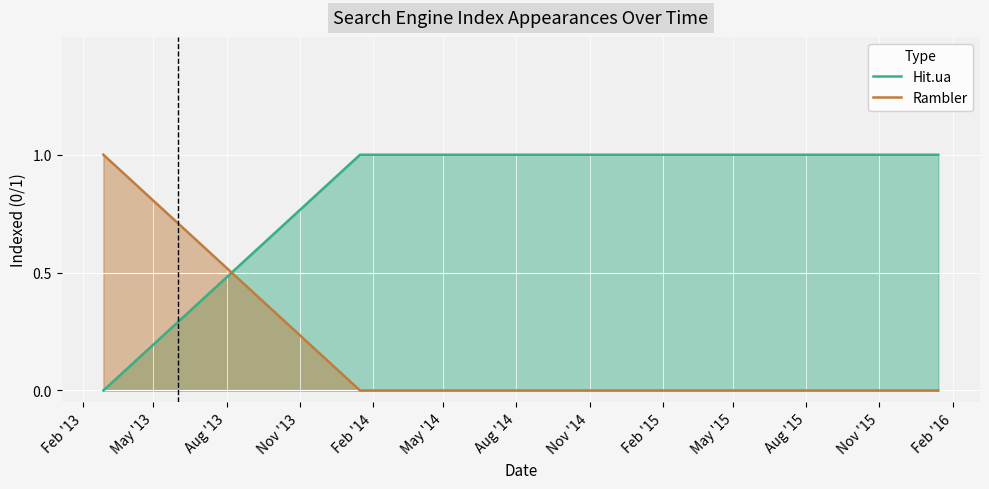

What is the highest value of the Rambler series?

1